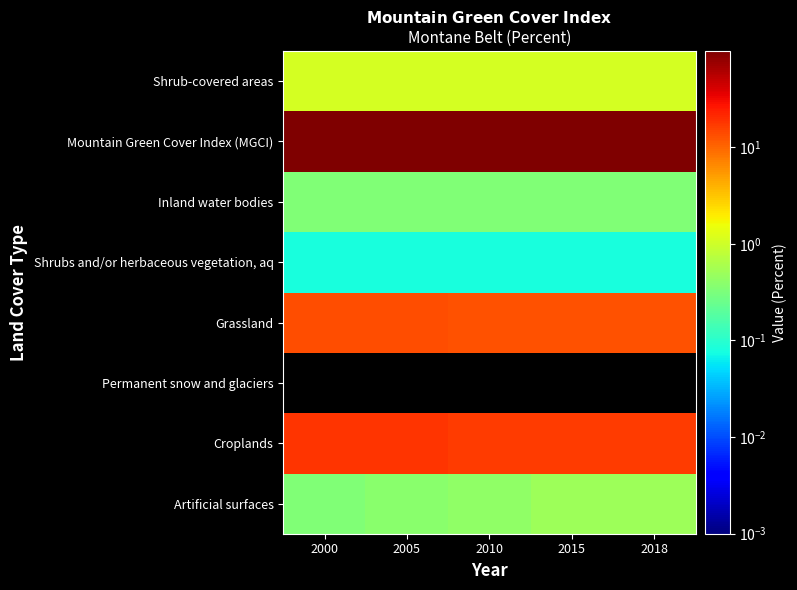

How many series are shown in this chart?

8